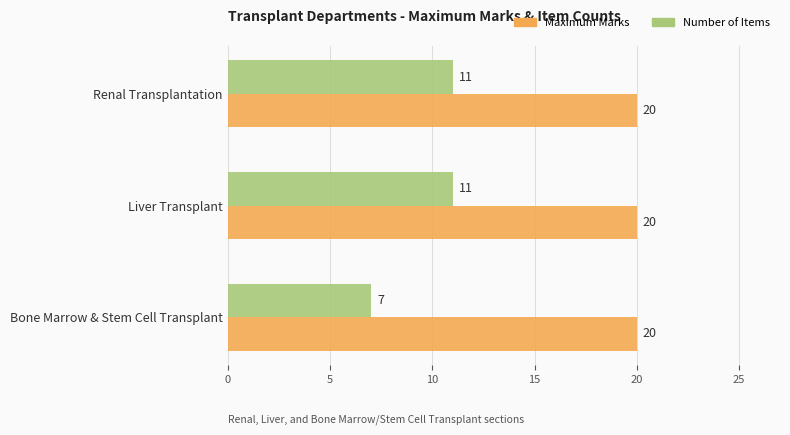

List the series in order of their overall mean, lowest first.

Number of Items, Maximum Marks